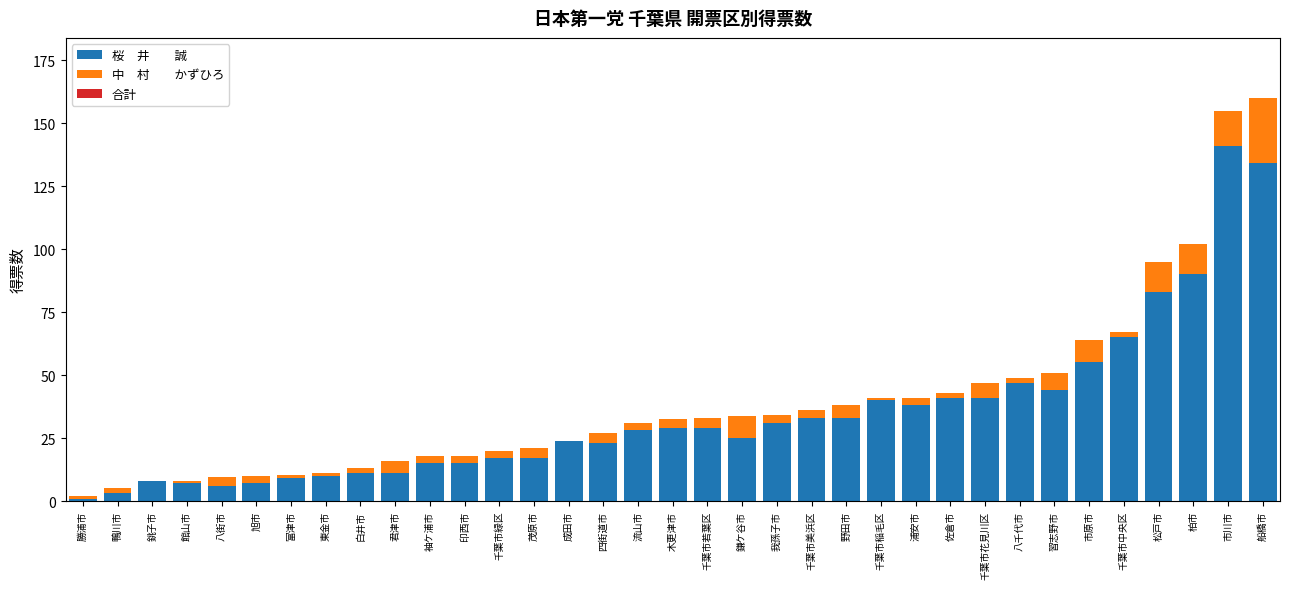

What is the label of the 18th bar from the left?

木更津市